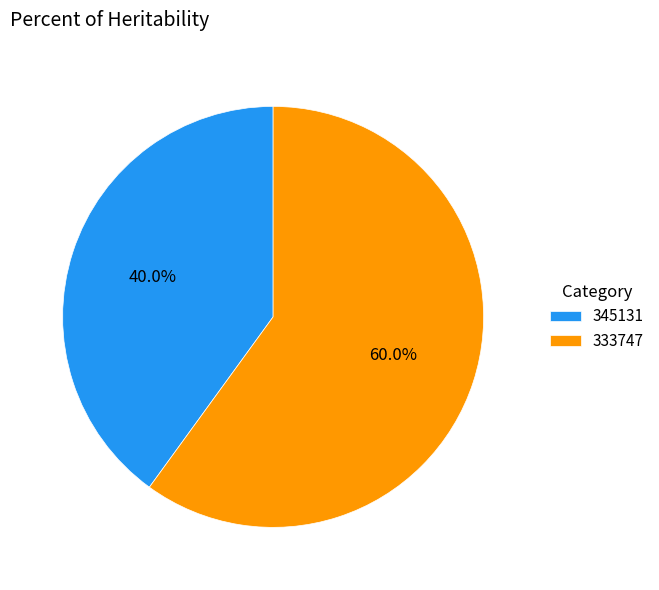

Is it true that 333747 is 55% of the pie?

False